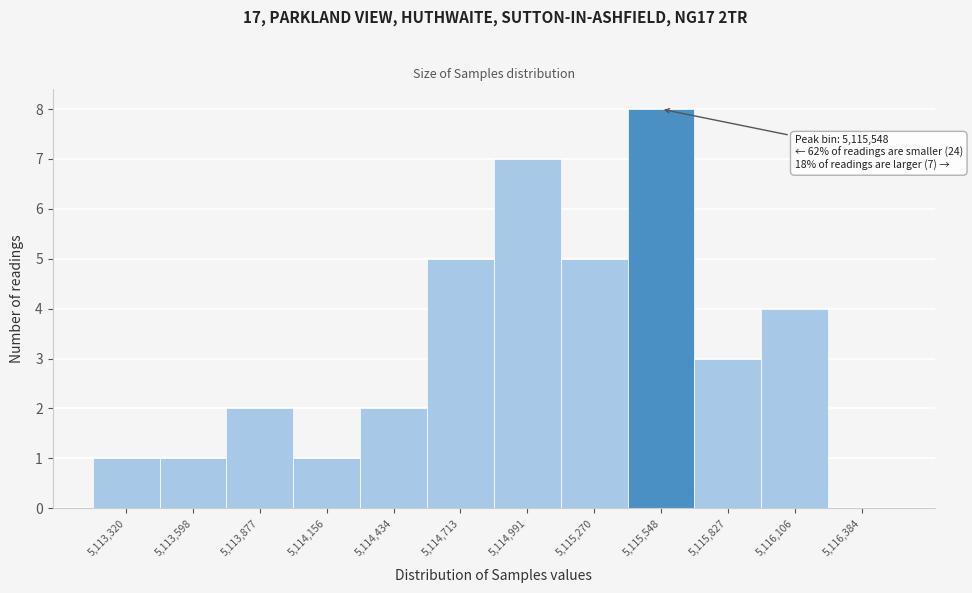

Which range on the x-axis has the tallest bar?

5115400 to 5115700